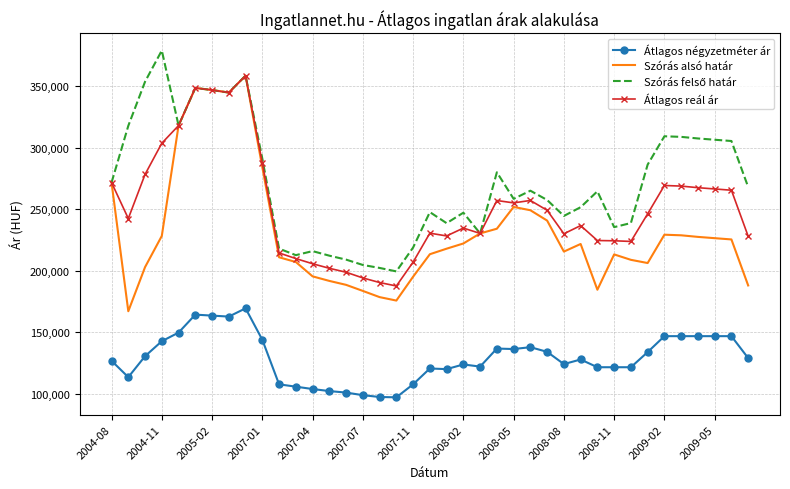

True or false: Átlagos négyzetméter ár and Szórás alsó határ cross at least once.

False